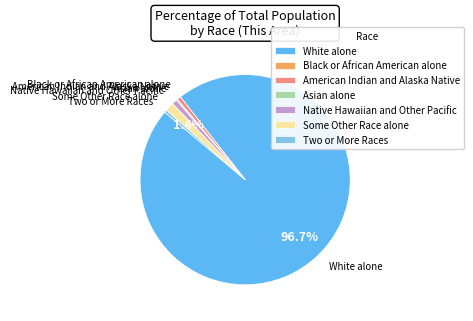

What is the majority slice?

White alone